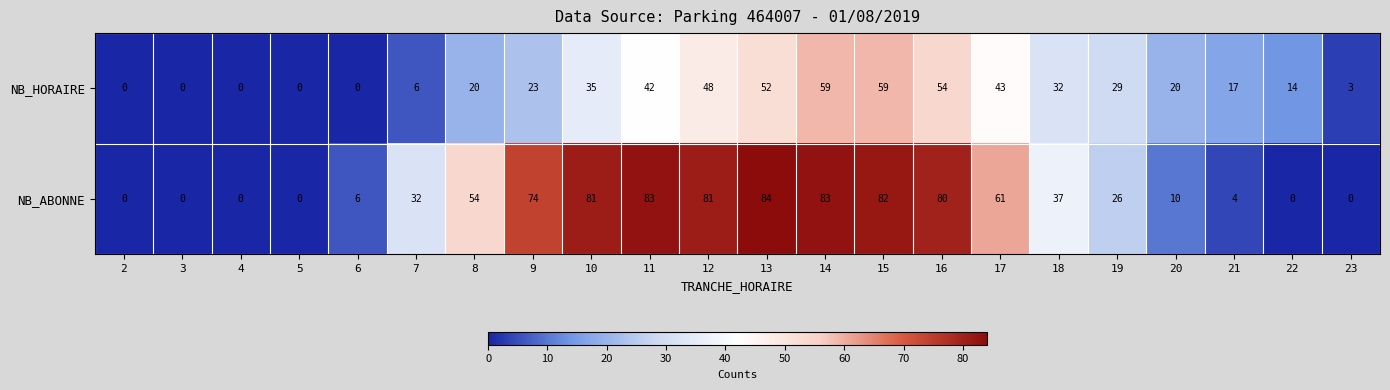

Which series has the widest spread of values?

NB_ABONNE